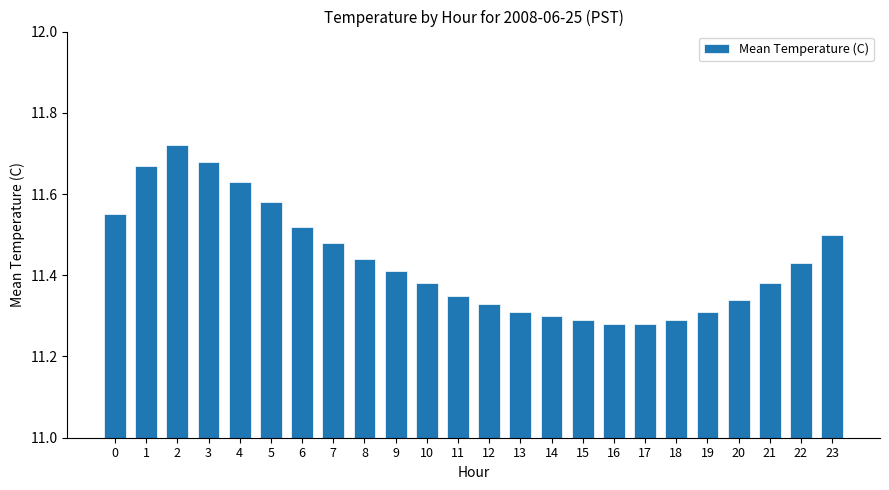

Approximately how many times larger is the value at 16 compared to 11?

1.0